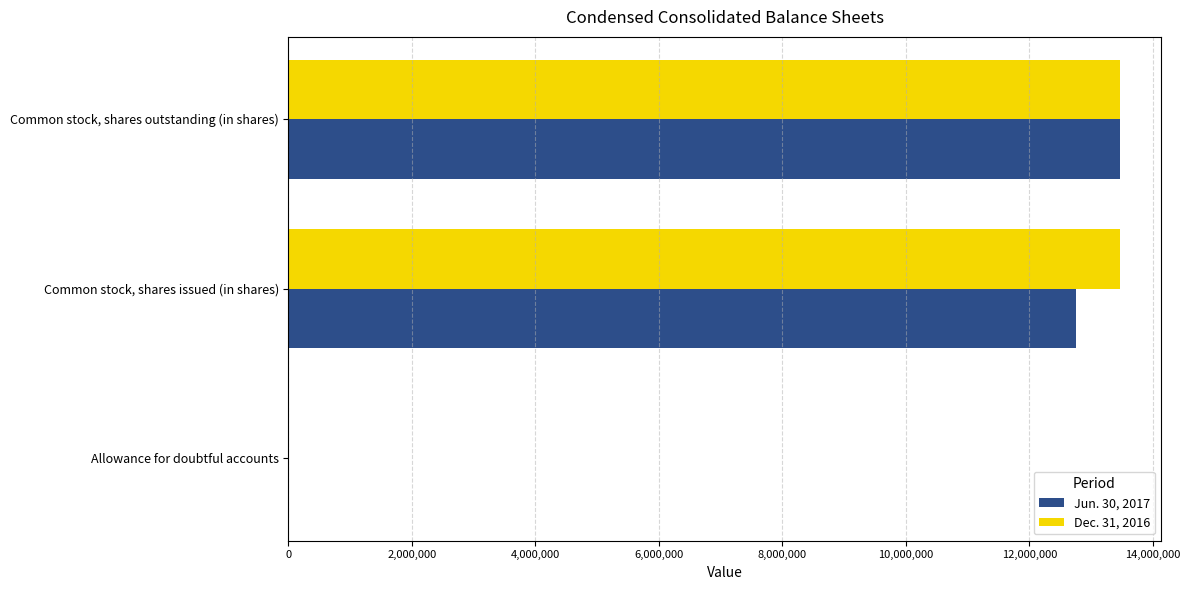

How many data points does each series have?

3